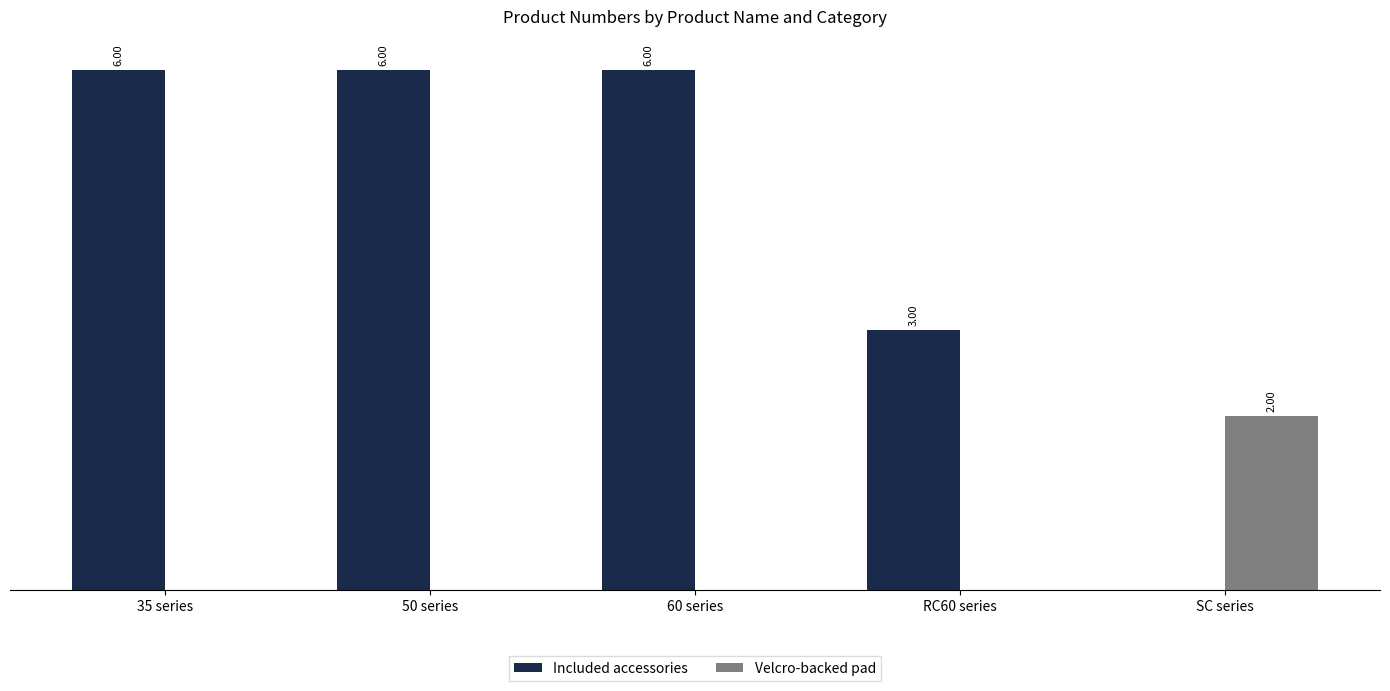

At which label does Velcro-backed pad reach its peak?

SC series